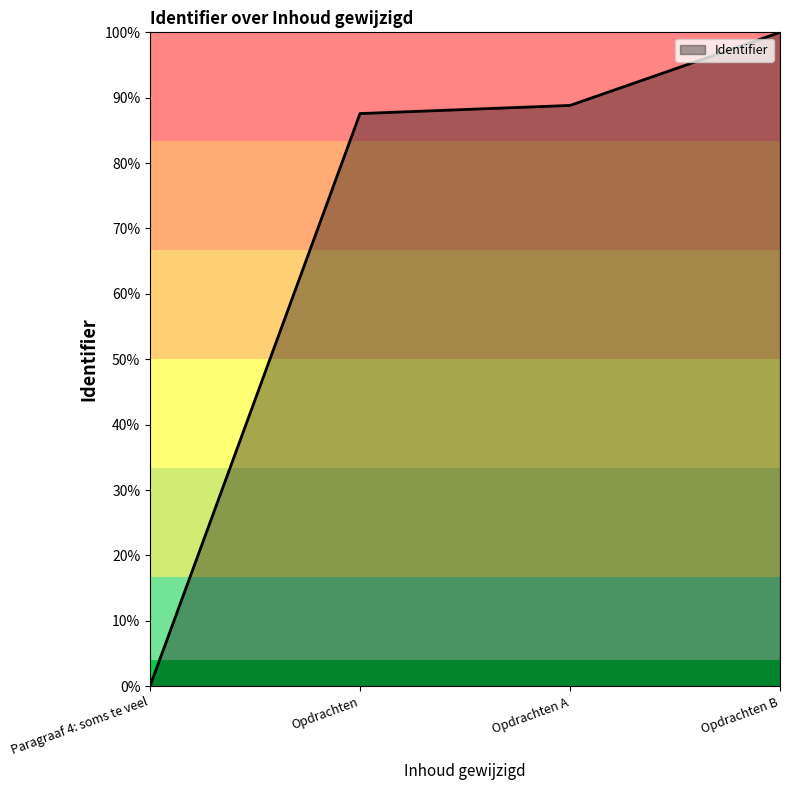

Does the chart display data point markers on the line(s)?

No